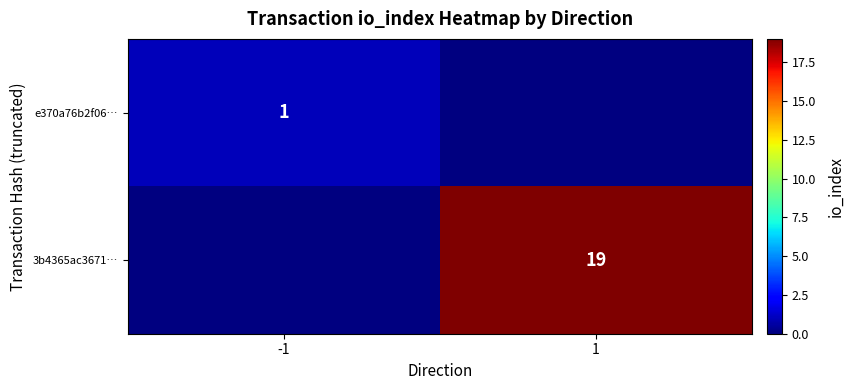

The value of 3b4365ac3671… at 1 is 19. True or false?

True